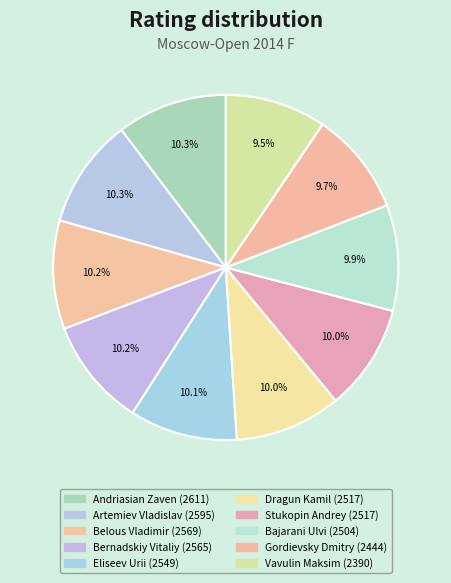

To the nearest percent, what is the average slice percentage?

10%